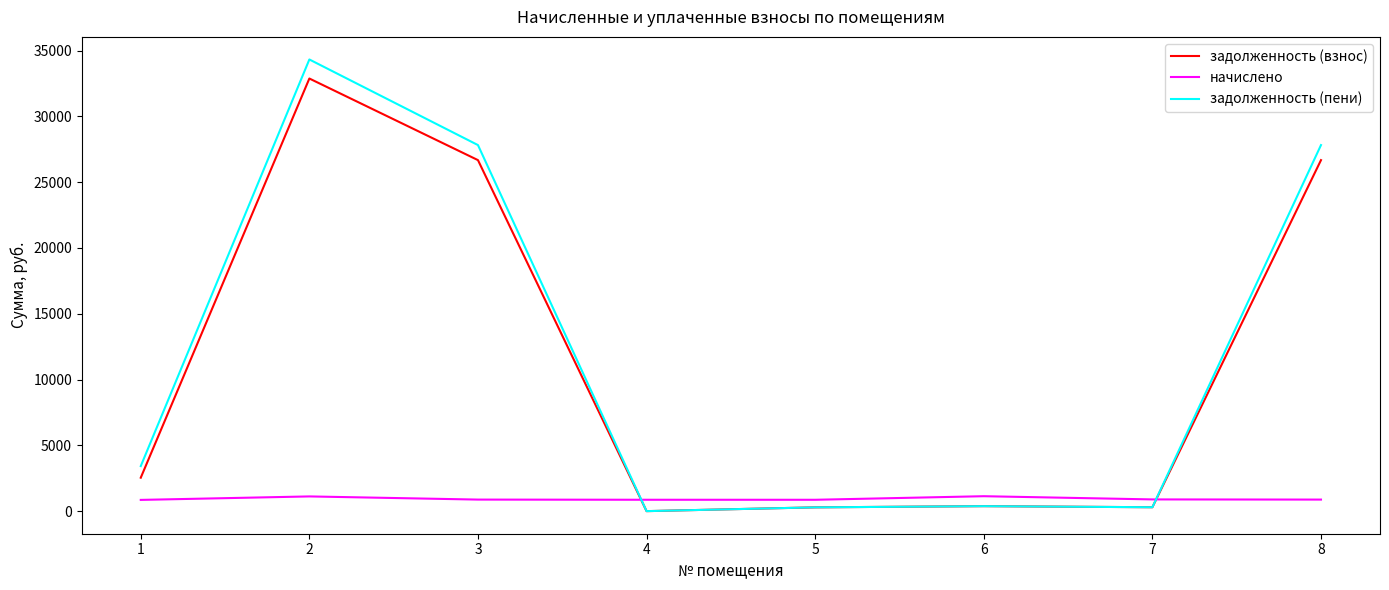

What are all the series names shown in the legend?

задолженность (взнос), начислено, задолженность (пени)